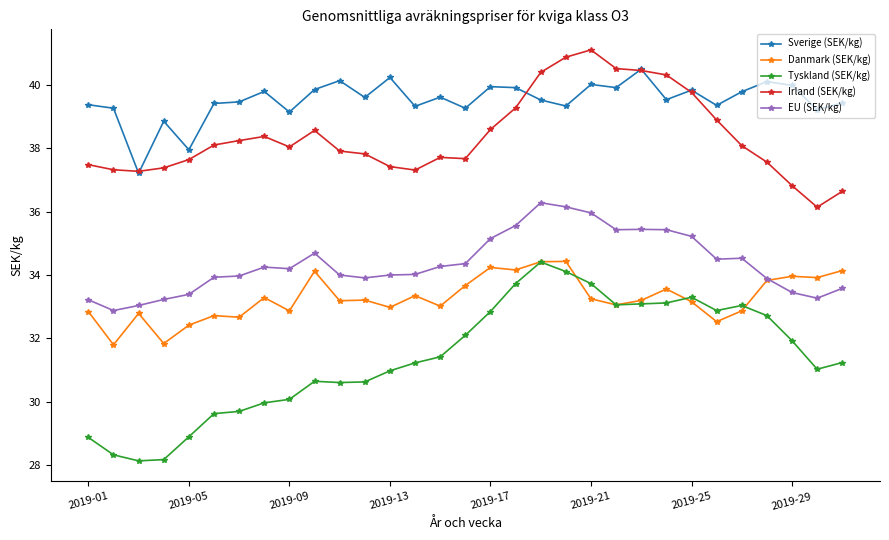

What is the minimum value for EU (SEK/kg)?

32.9